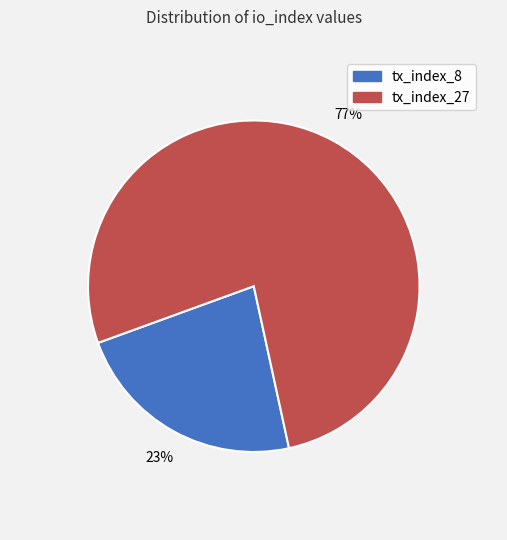

True or false: tx_index_8 accounts for 32% of the total.

False